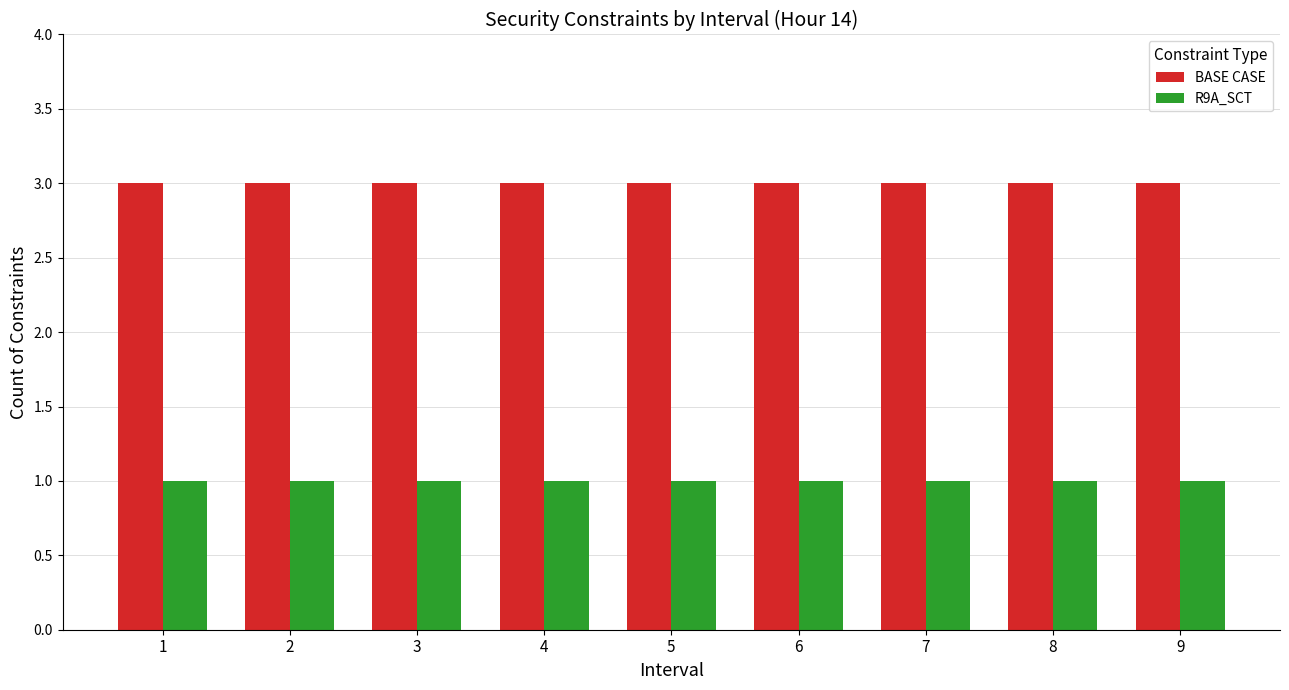

Reading left to right, transcribe all the data shown in this chart.

BASE CASE: 3	3	3	3	3	3	3	3	3
R9A_SCT: 1	1	1	1	1	1	1	1	1